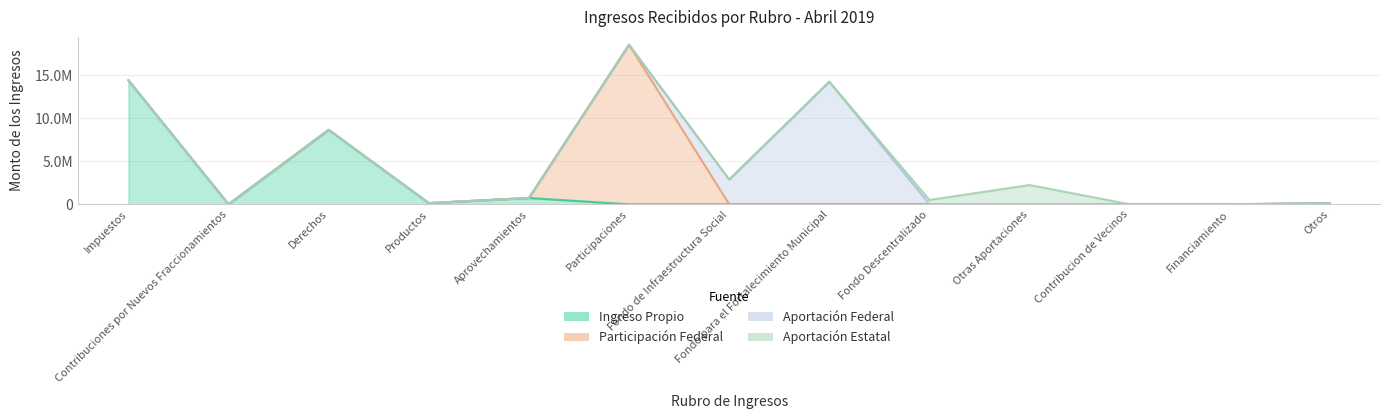

How many data points in Ingreso Propio are above 0?

5